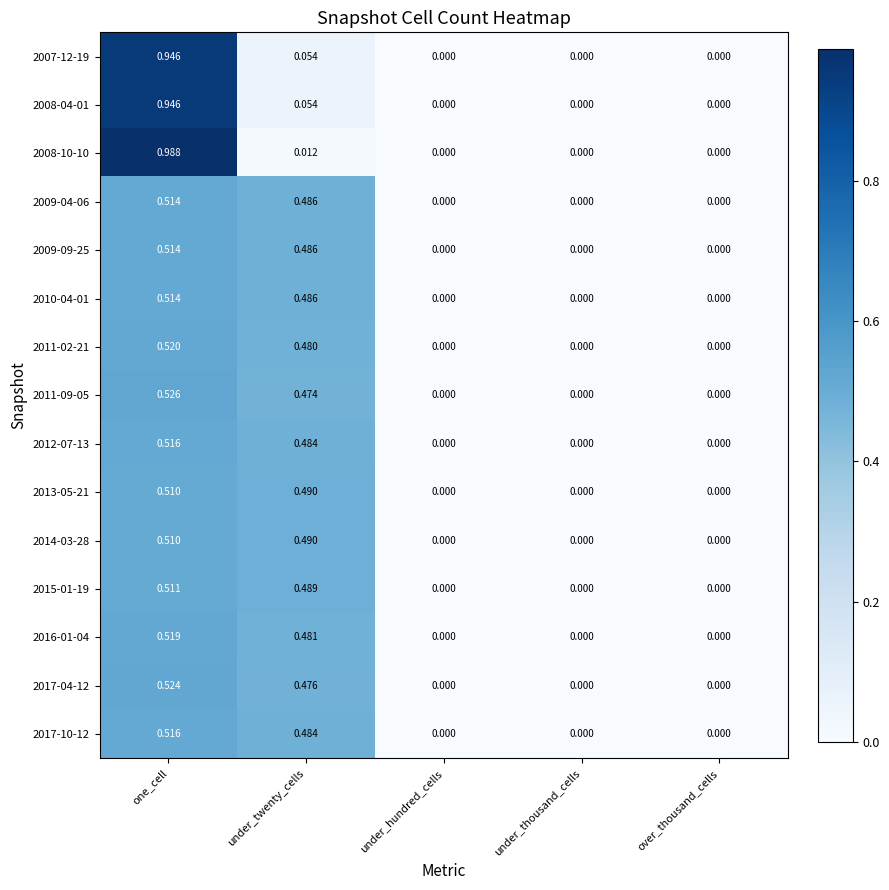

Is the value of 2016-01-04 at under_twenty_cells greater than the value of 2017-04-12 at under_thousand_cells?

Yes